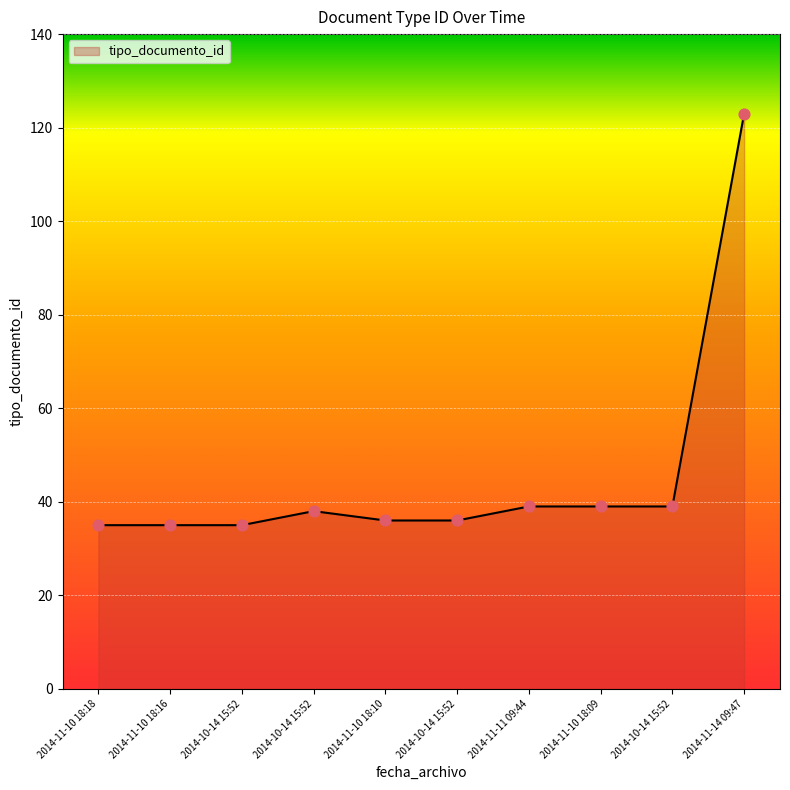

What is the change in value from 2014-11-10 18:16 to 2014-11-11 09:44?

+4